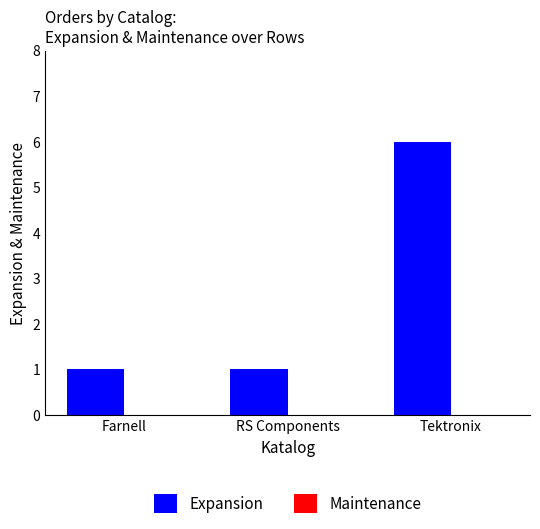

What is the label of the 2nd bar from the left?

RS Components